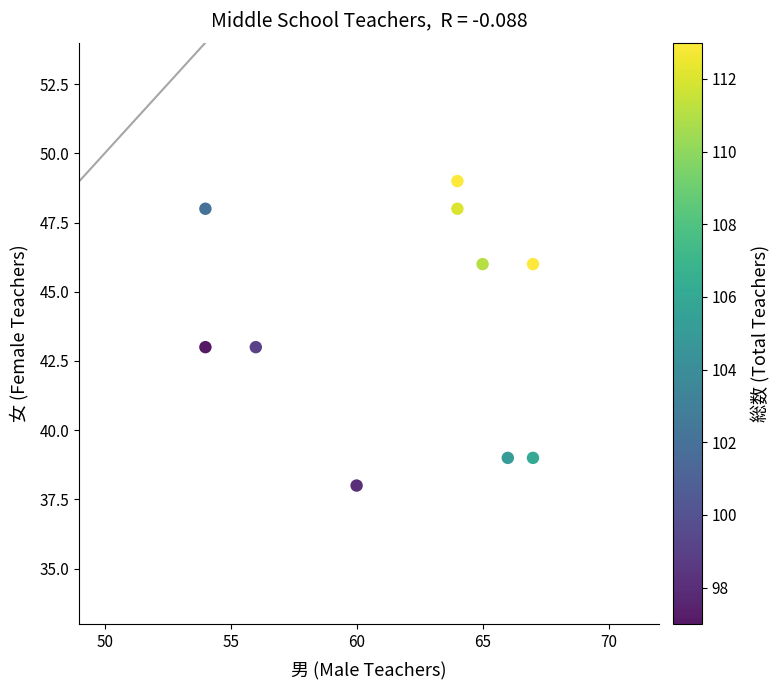

What is the average Y value?

44